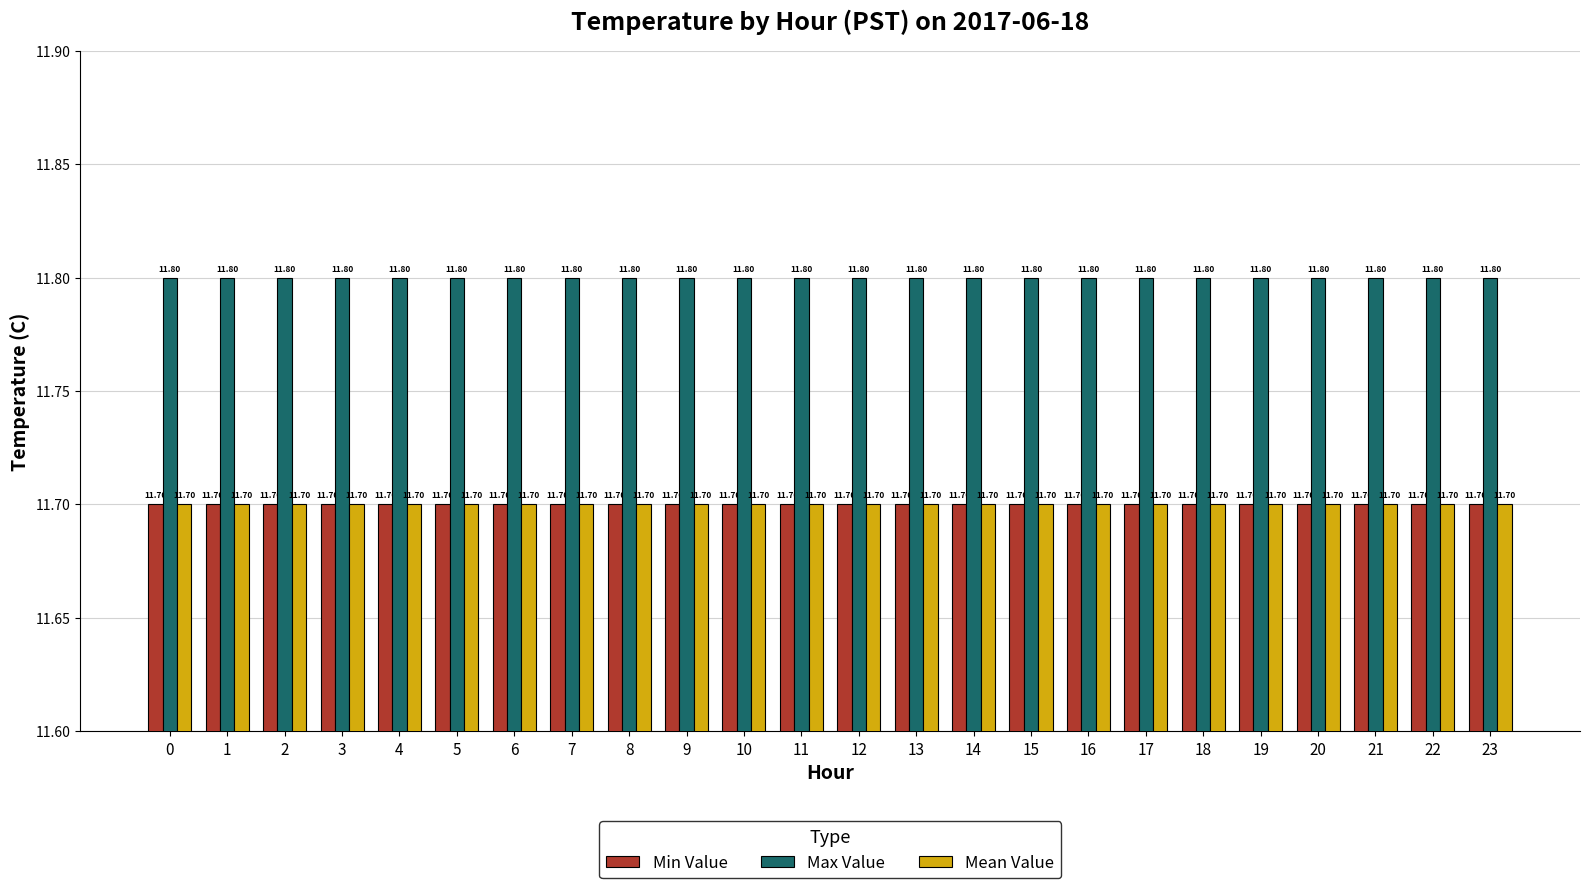

True or false: Max Value has a value of 19.6 at 14.

False